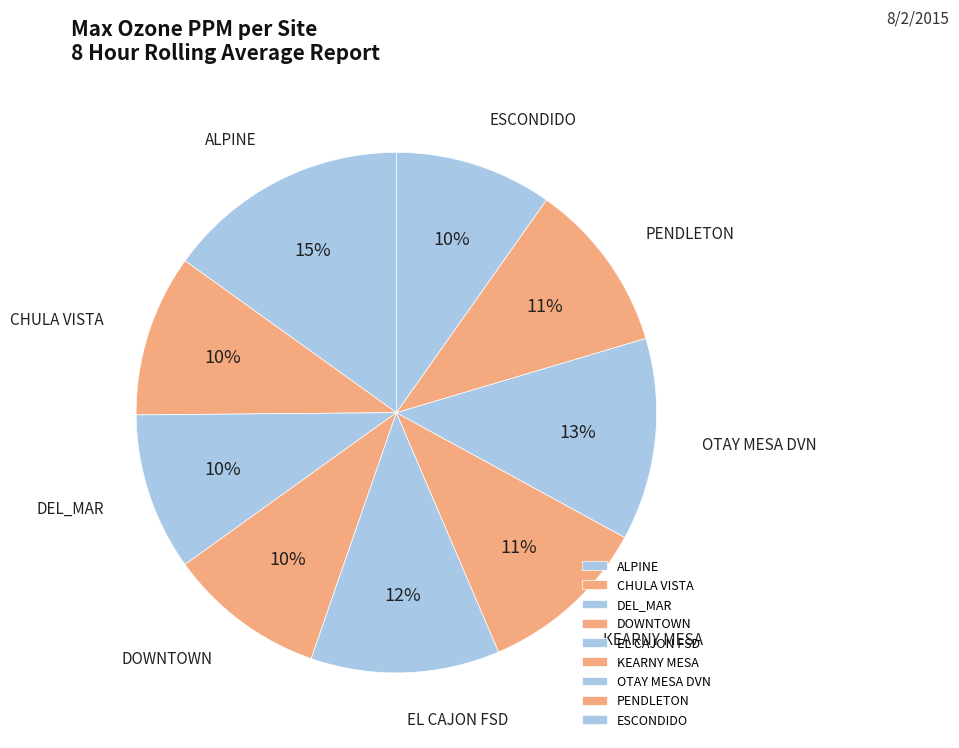

Count the number of slices in the pie.

9